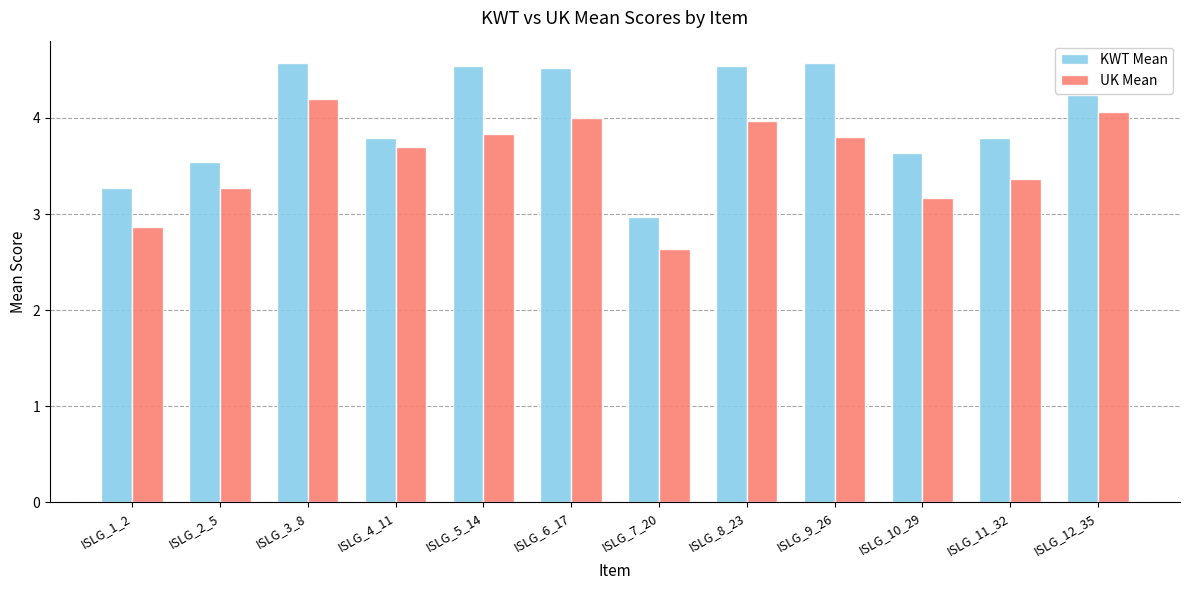

What is the difference between the maximum and second lowest values in the KWT Mean series?

1.3